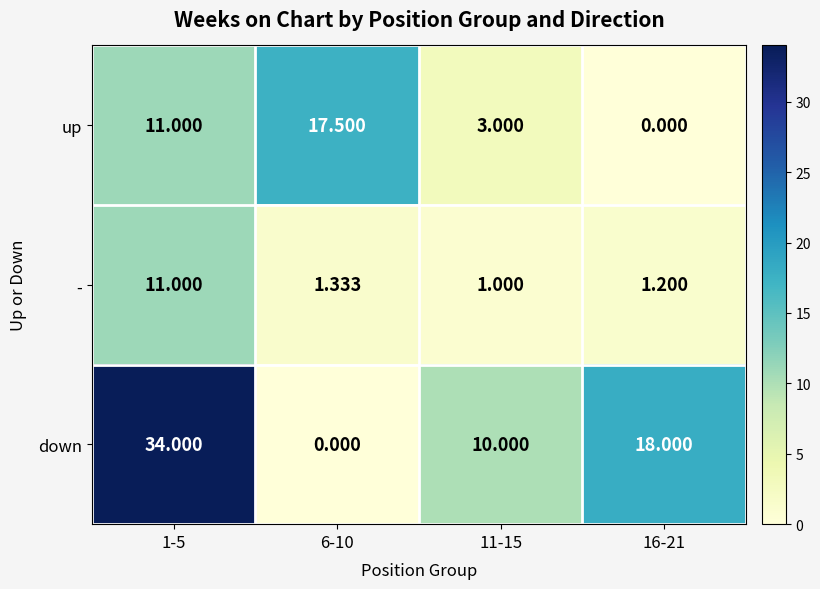

List the series in order of their overall mean, lowest first.

-, up, down